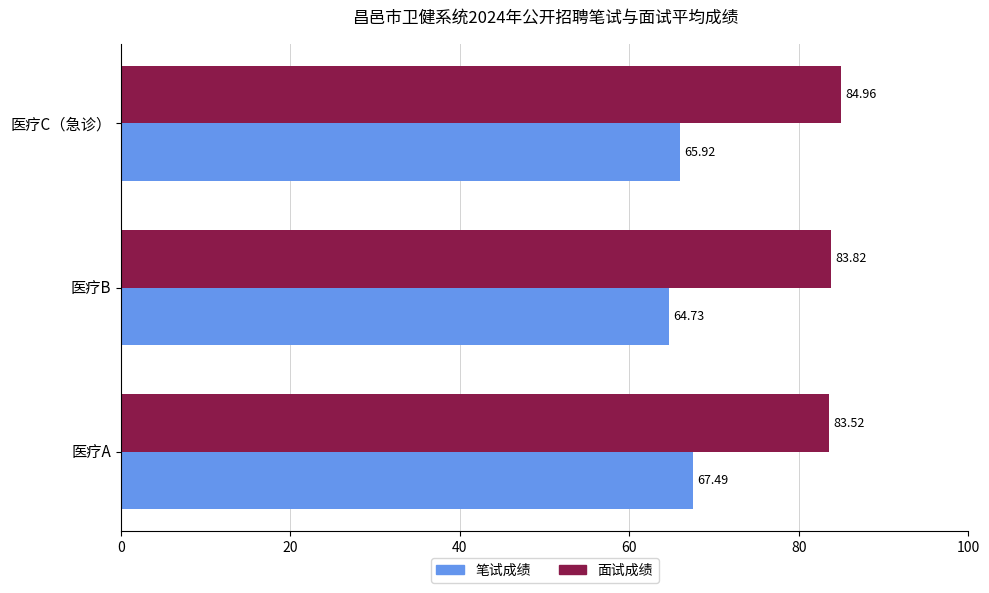

What is the minimum value shown in the chart?

64.7